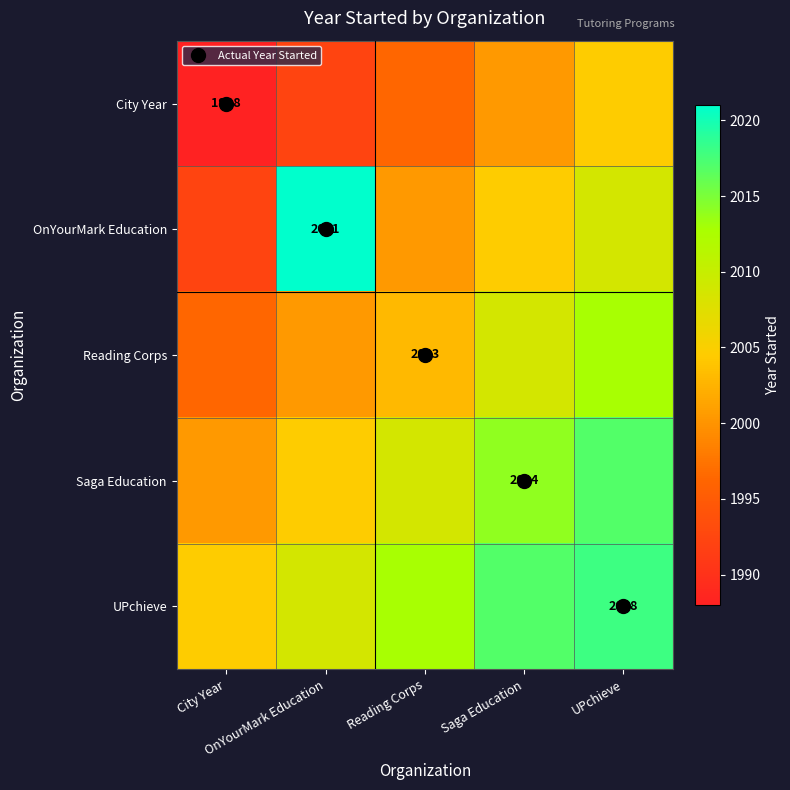

The Reading Corps series shows 519.8 at UPchieve. True or false?

False